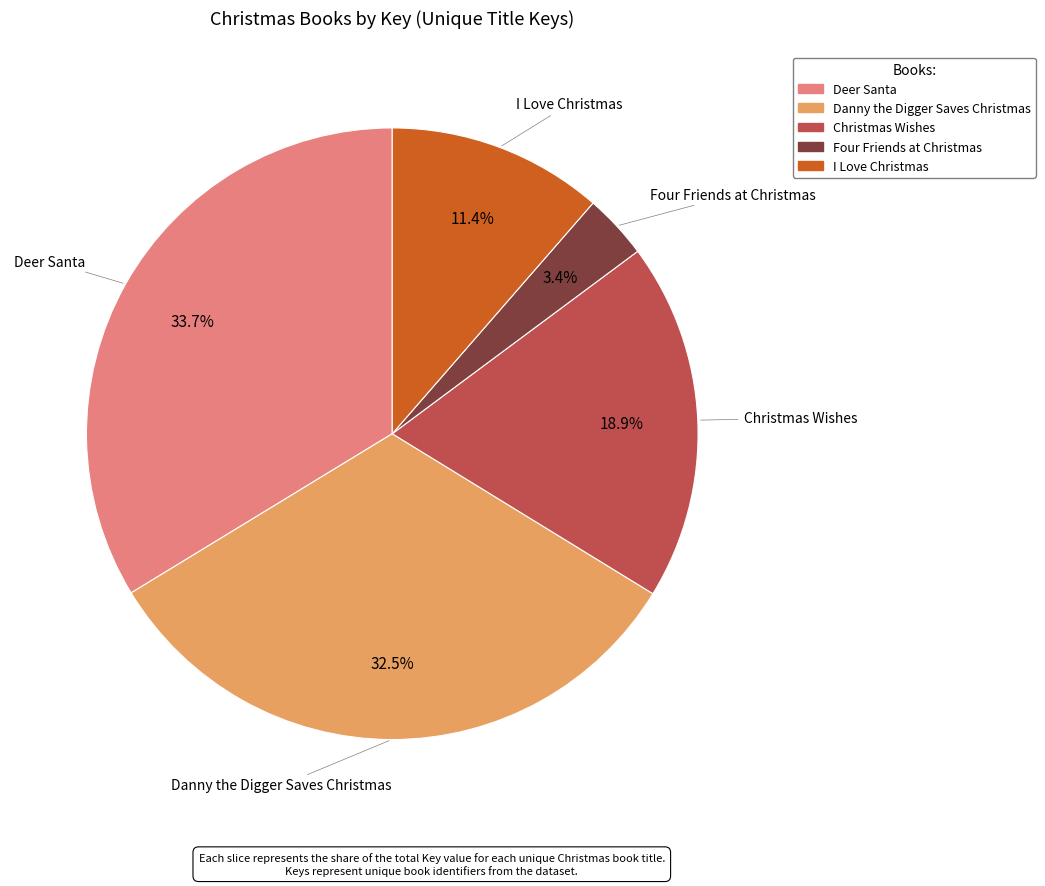

True or false: I Love Christmas accounts for 11% of the total.

True